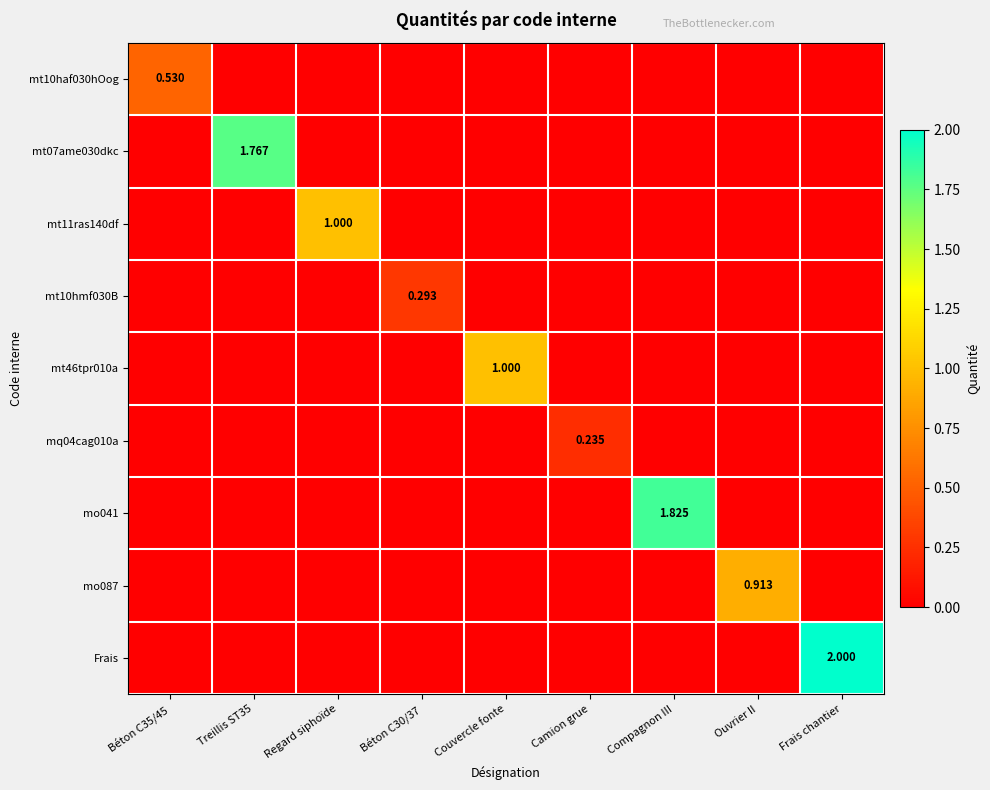

Which series has the widest spread of values?

Frais